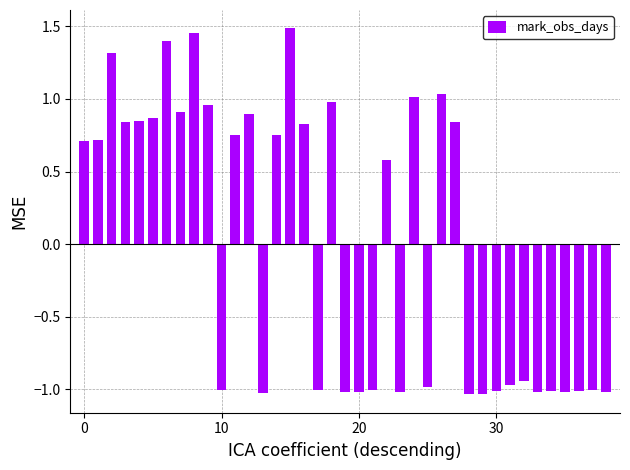

What is the difference between the second highest and second lowest values?

2.5